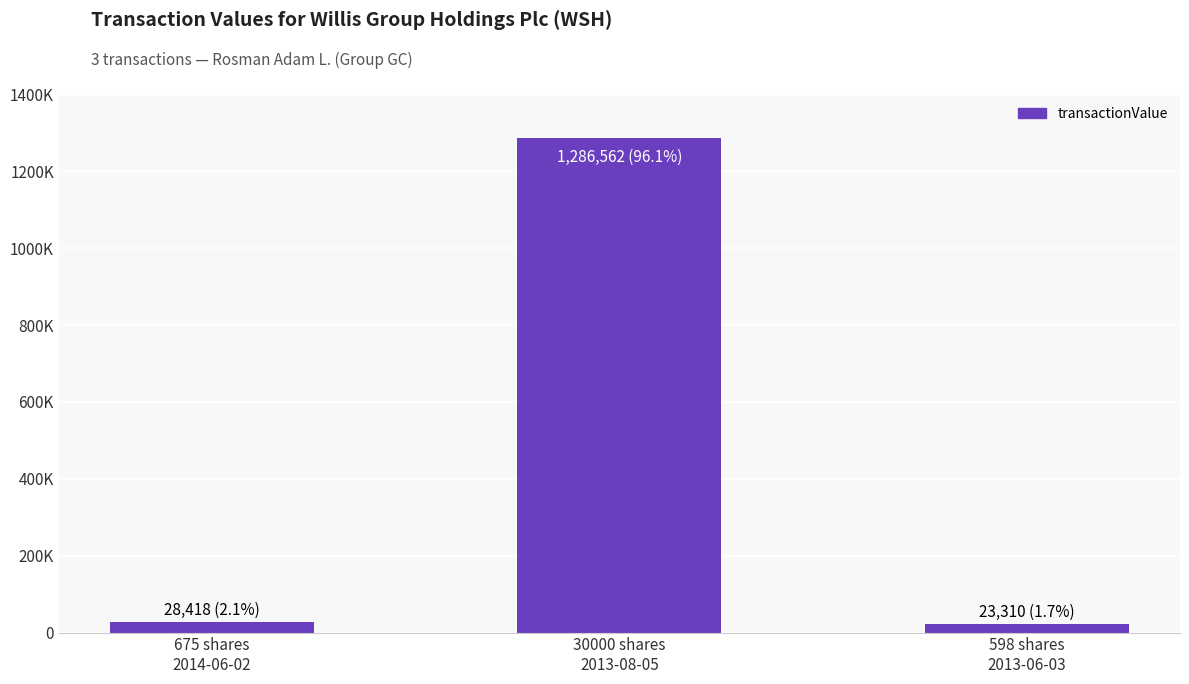

Are the bars horizontal?

No